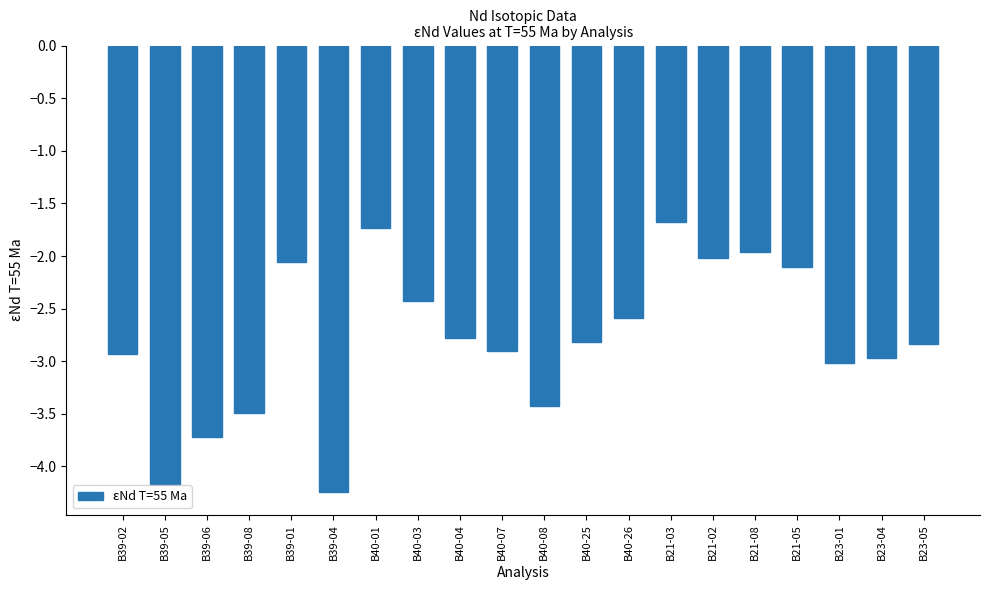

What is the greatest value displayed?

-1.7